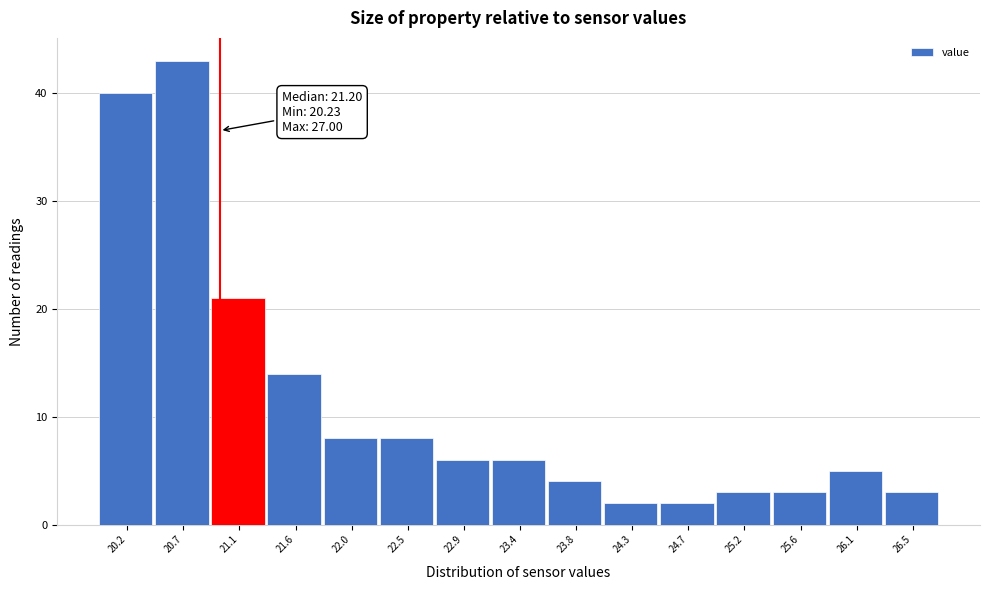

Reading left to right, extract all data points from this chart.

20.2=40	20.7=43	21.1=21	21.6=14	22.0=8	22.5=8	22.9=6	23.4=6	23.8=4	24.3=2	24.7=2	25.2=3	25.6=3	26.1=5	26.5=3